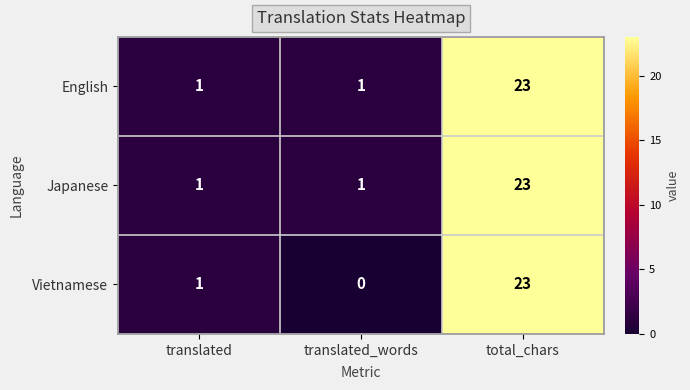

How many data points does each series have?

3